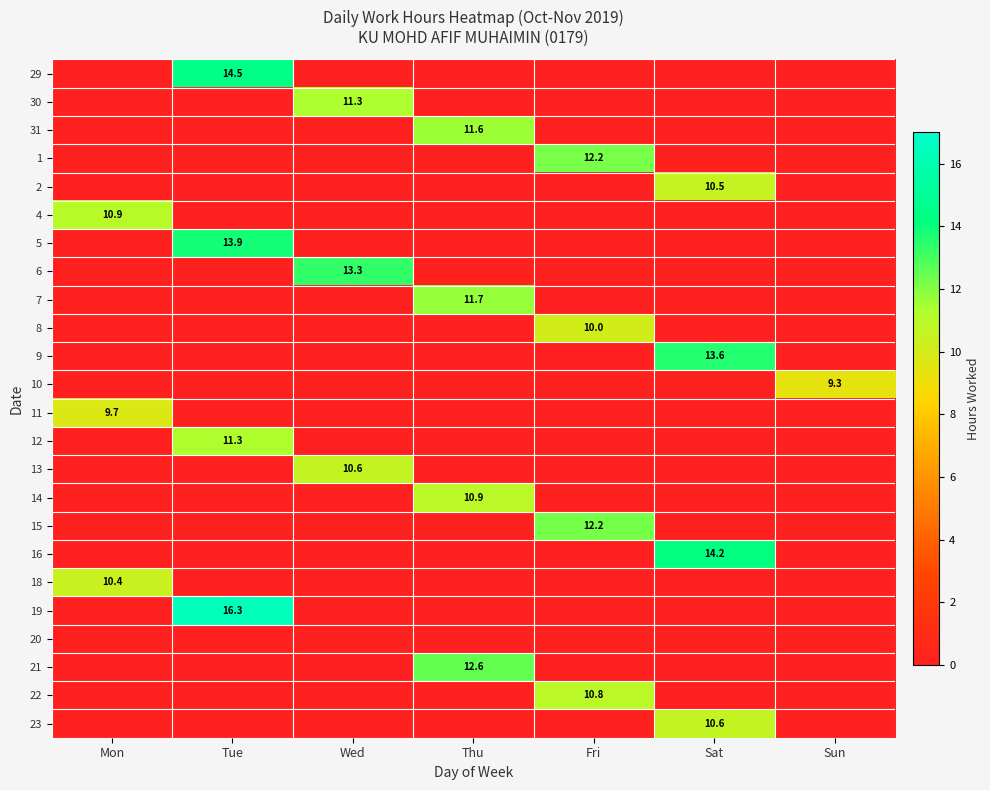

The 2 series shows 10.5 at Sat. True or false?

True